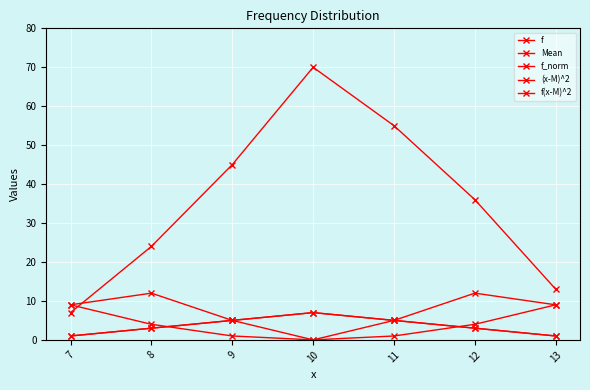

What is the sum of the f(x-M)^2 values at 13 and 8?

21